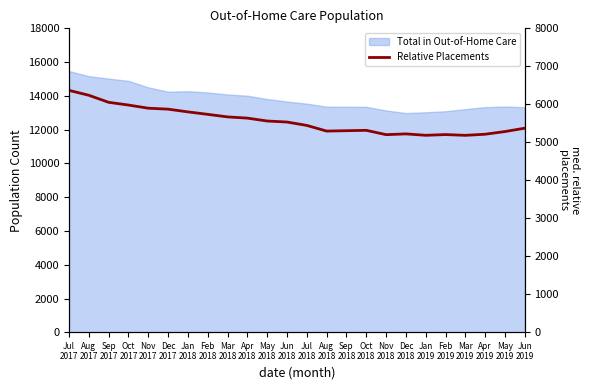

Does the chart have visible grid lines?

No